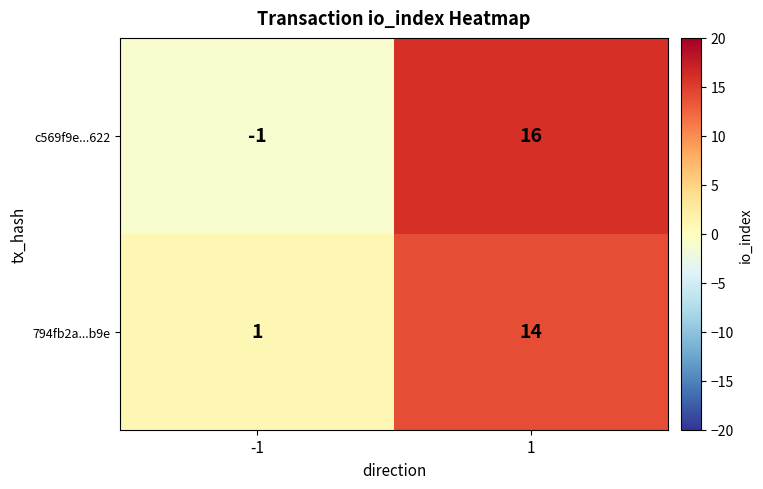

Which series changed the most between -1 and 1?

c569f9e...622